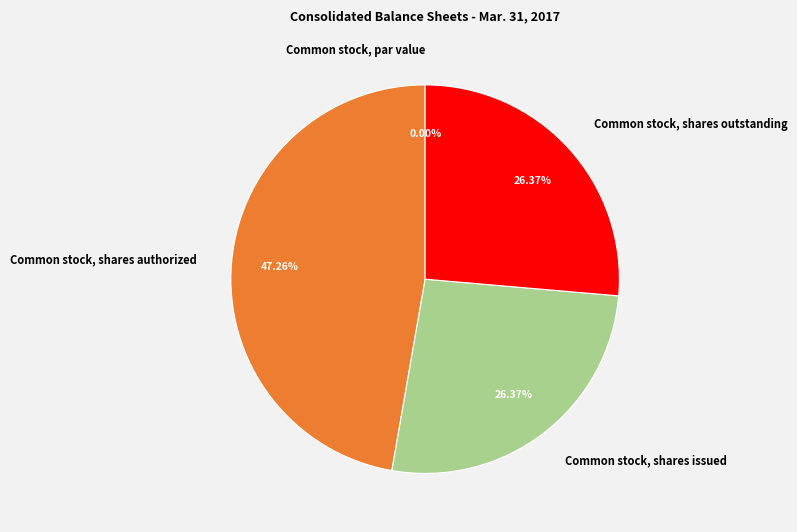

To the nearest percent, what percentage of the pie is Common stock, shares outstanding?

26%